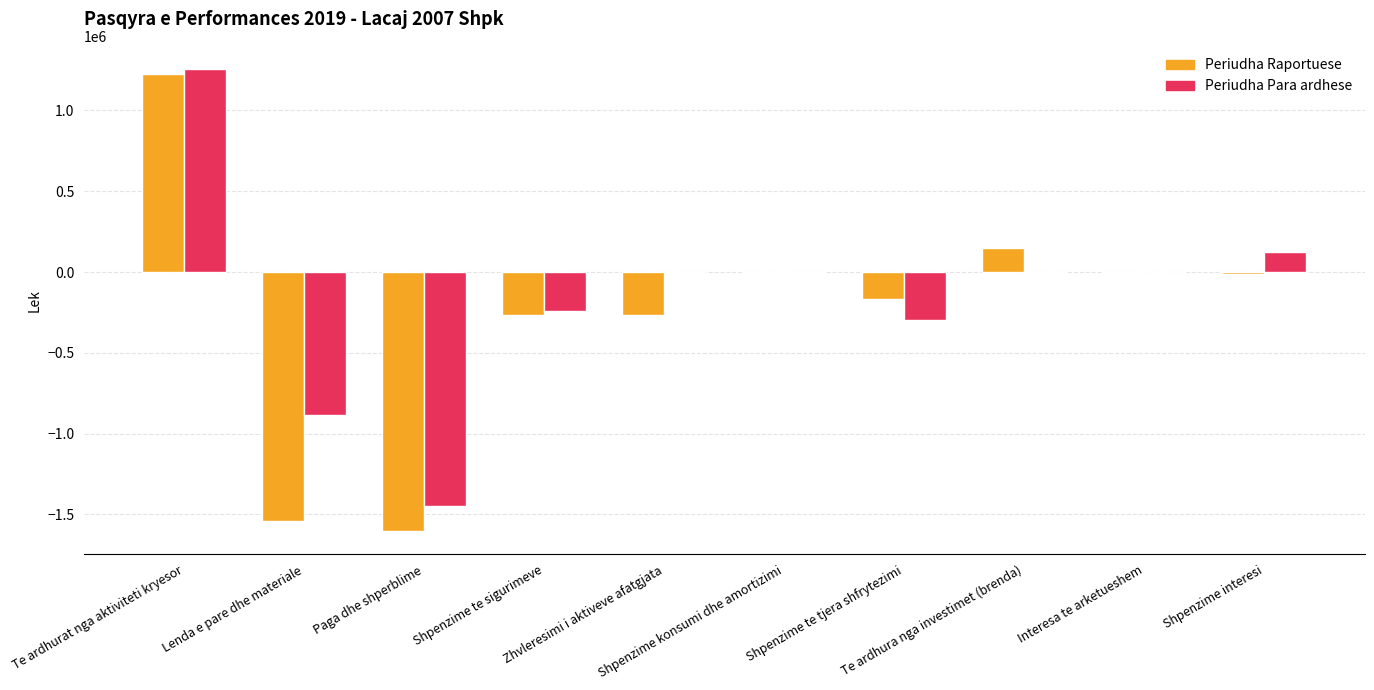

Reading right to left, extract all data points from this chart.

Periudha Raportuese: -10383	12	150000	-163973	-5867	-268711	-267991	-1604734	-1541065	1228680
Periudha Para ardhese: 126608	1	0	-293776	-587	0	-241591	-1446650	-885497	1256922